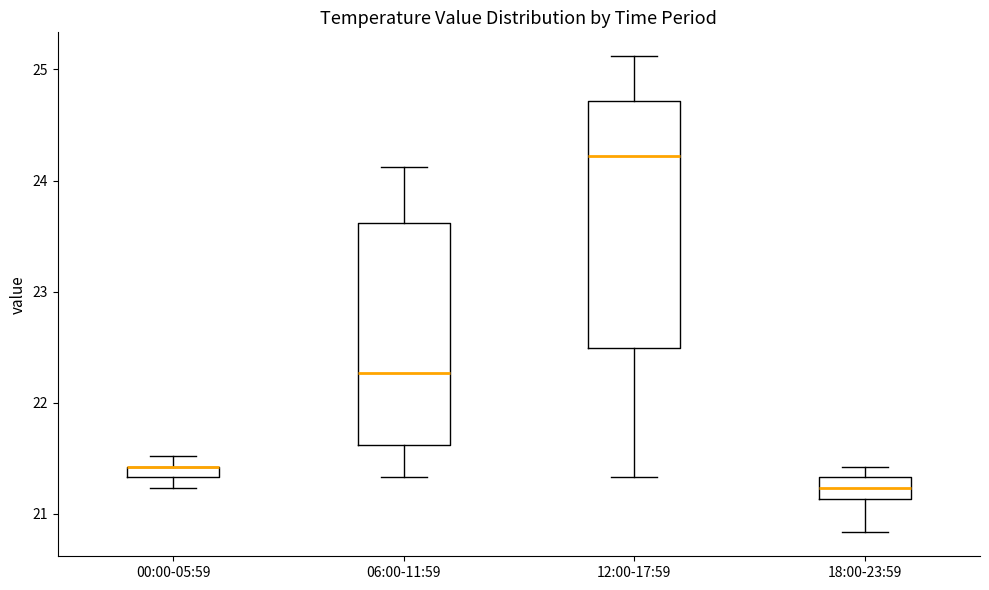

Which box is the tallest, from its lower edge to its upper edge?

12:00-17:59